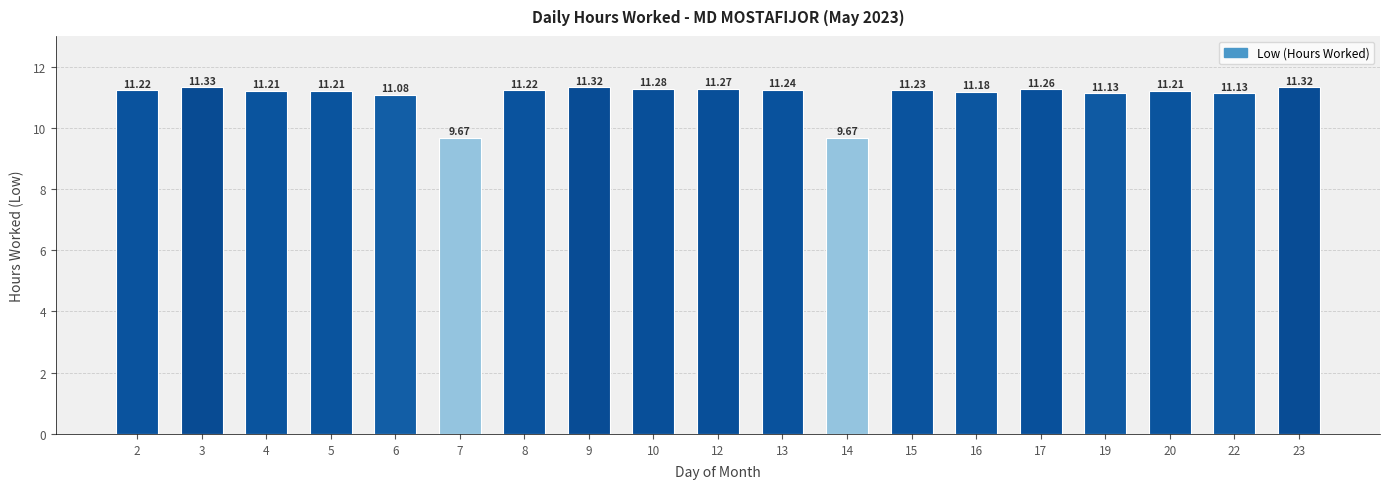

Is it true that the value at 22 is 4.8?

False